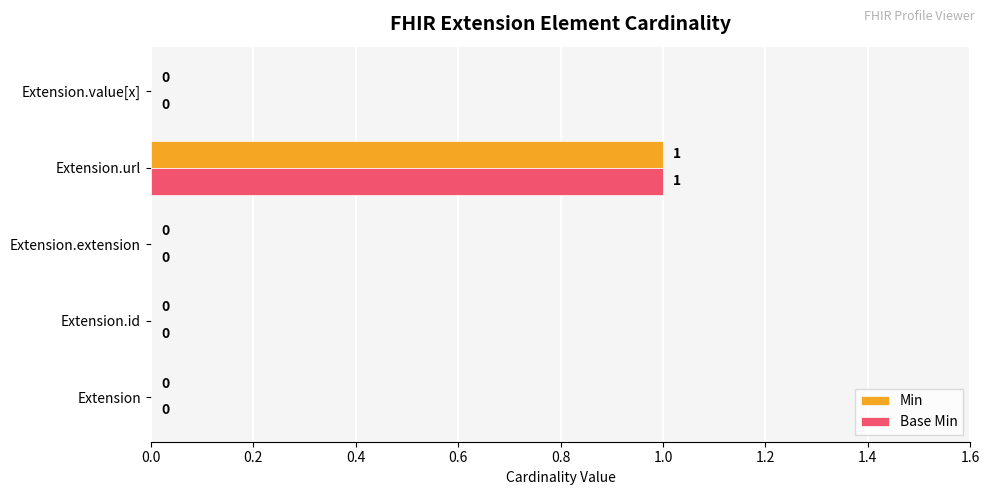

The Base Min series shows 0 at Extension. True or false?

True